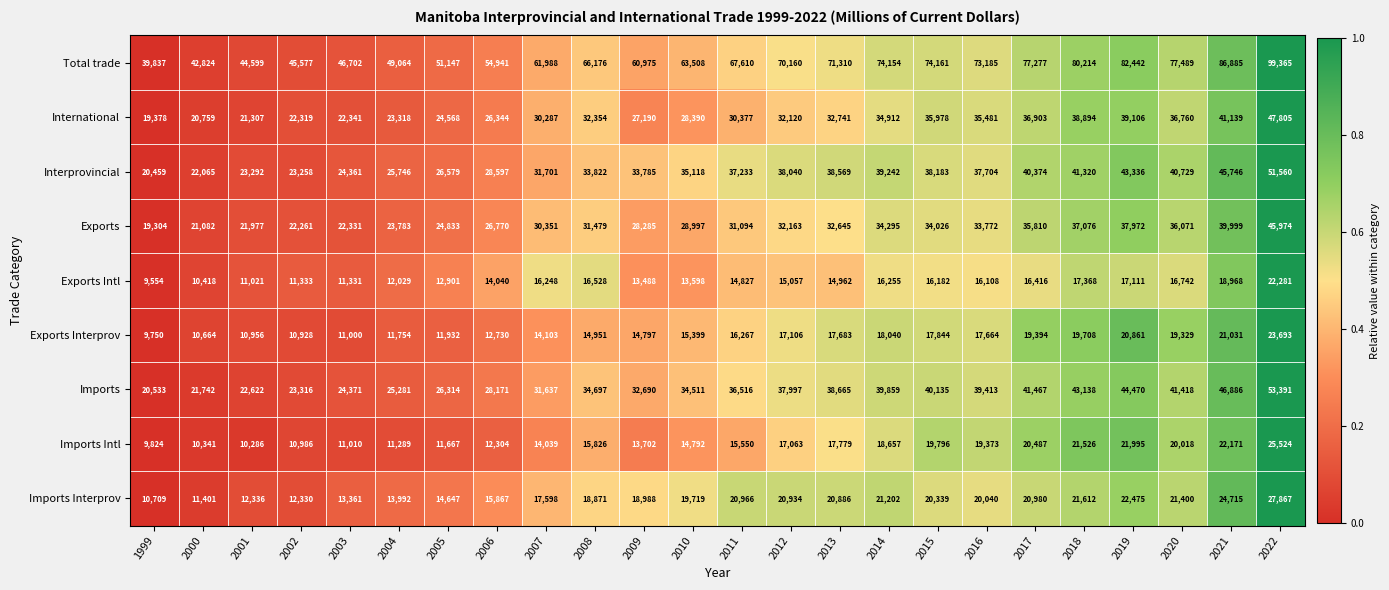

True or false: International has a value of 30287 at 2007.

True